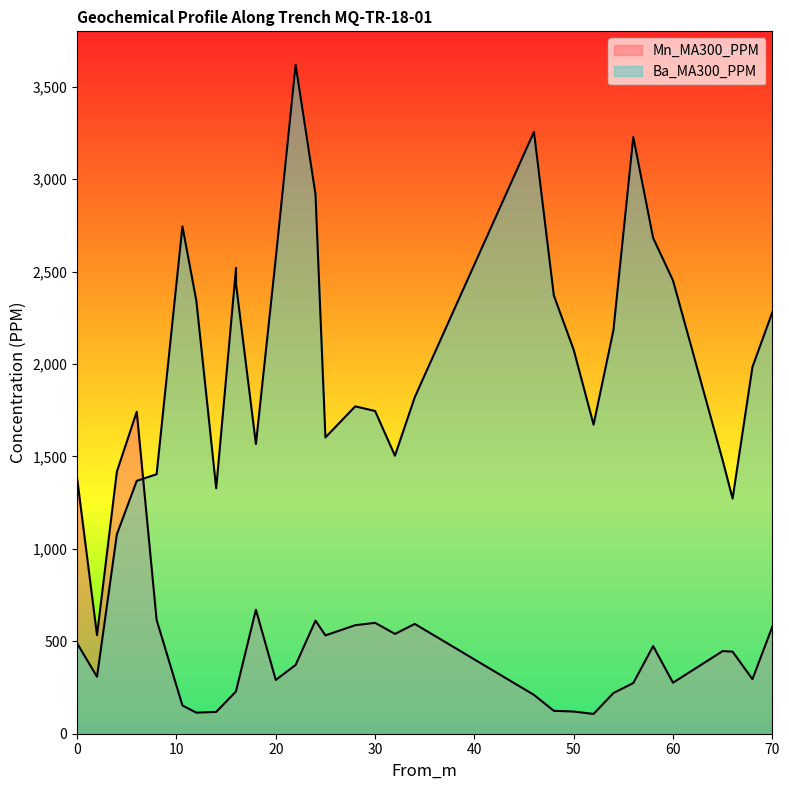

At which category does Ba_MA300_PPM reach its first local valley?

2